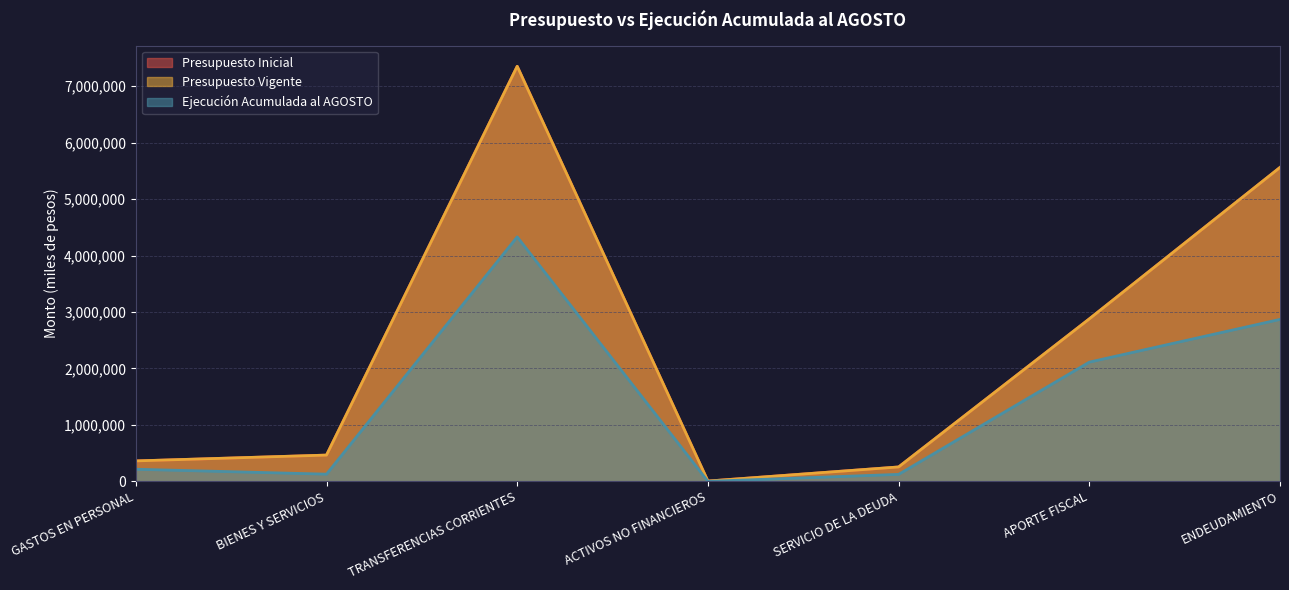

How many values in the Ejecución Acumulada al AGOSTO series exceed 214705?

3